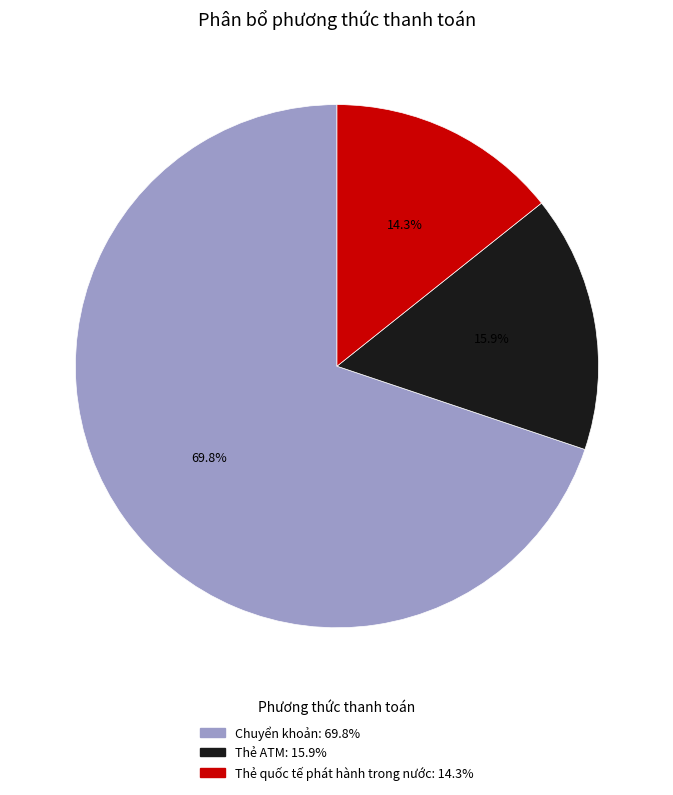

How many slices are in this pie chart?

3